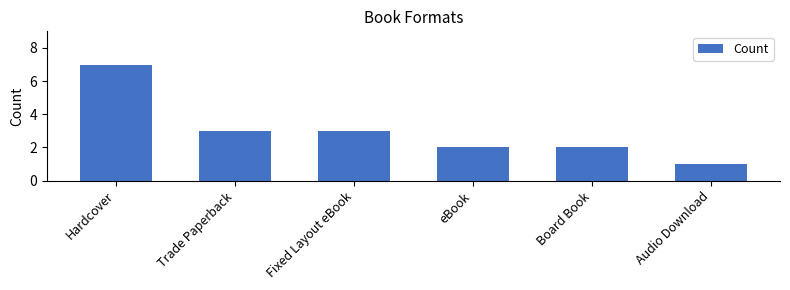

Count the values in the range 2 to 3.

4